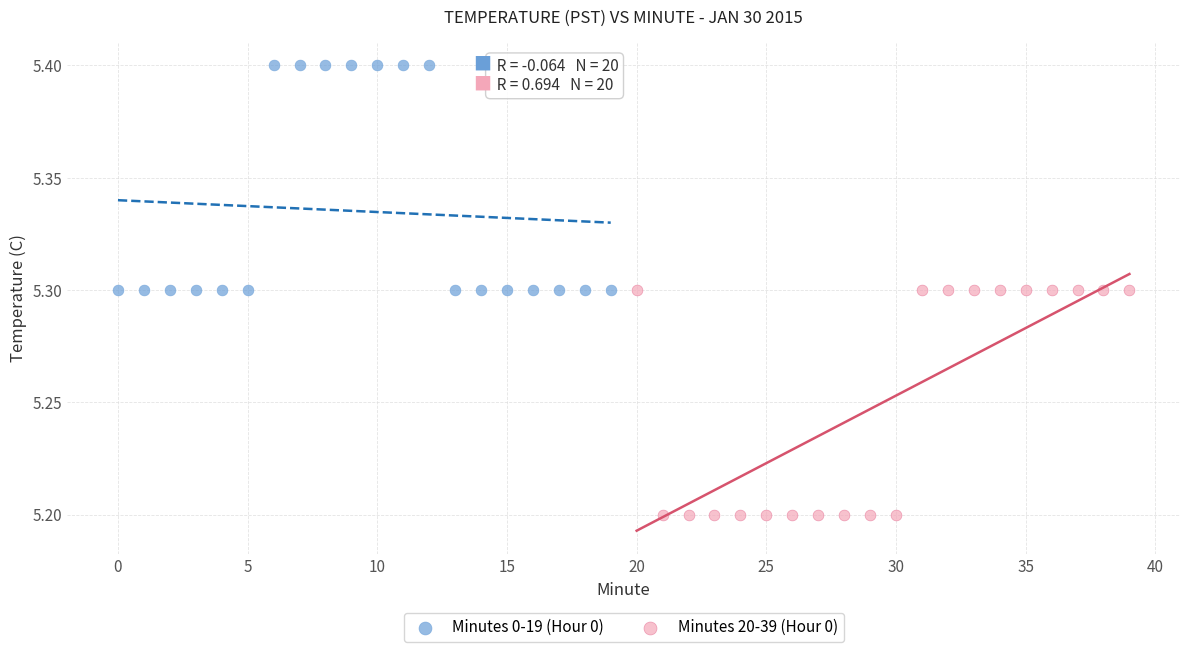

Which series contains the highest Y value?

Minutes 0-19 (Hour 0)